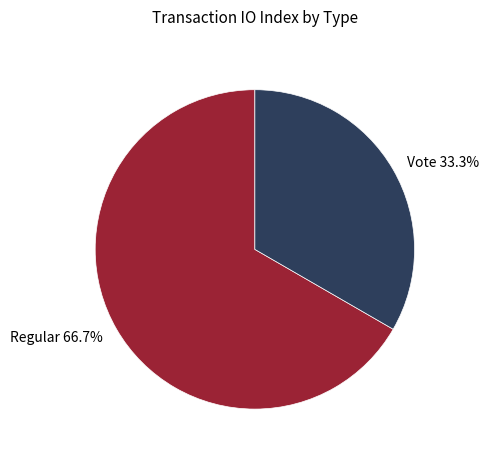

What percentage is the Regular slice, to the nearest percent?

67%